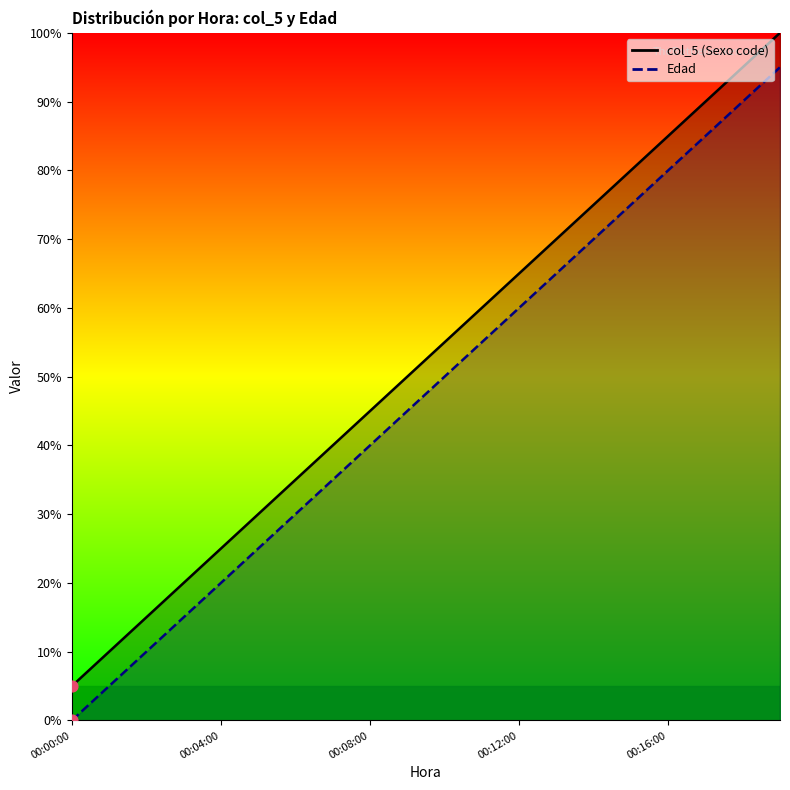

Which series has the largest Y range (max minus min)?

col_5 (Sexo code)